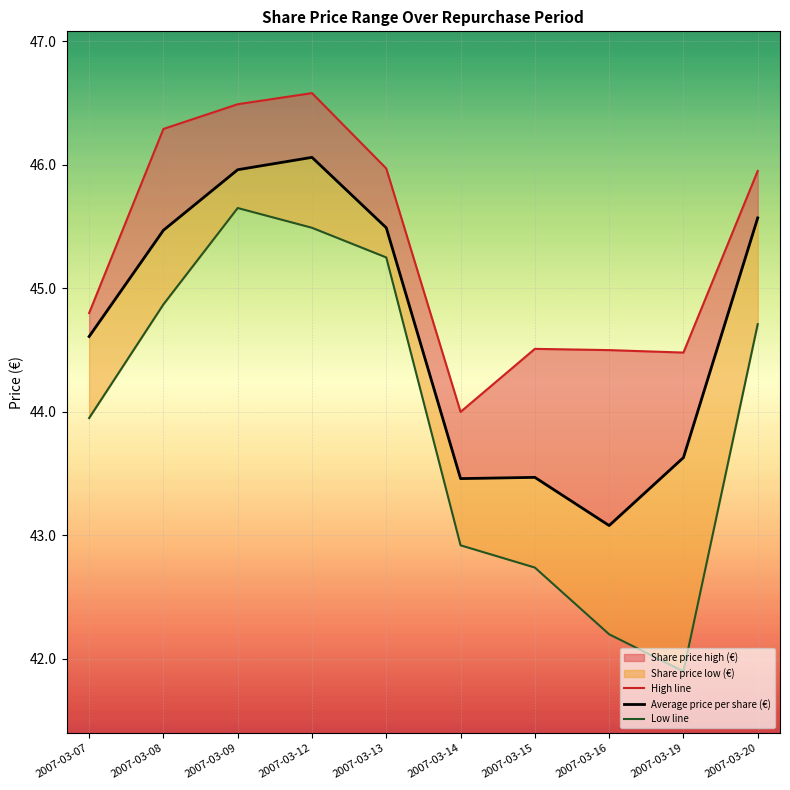

How many values in the Low line series exceed 44?

5